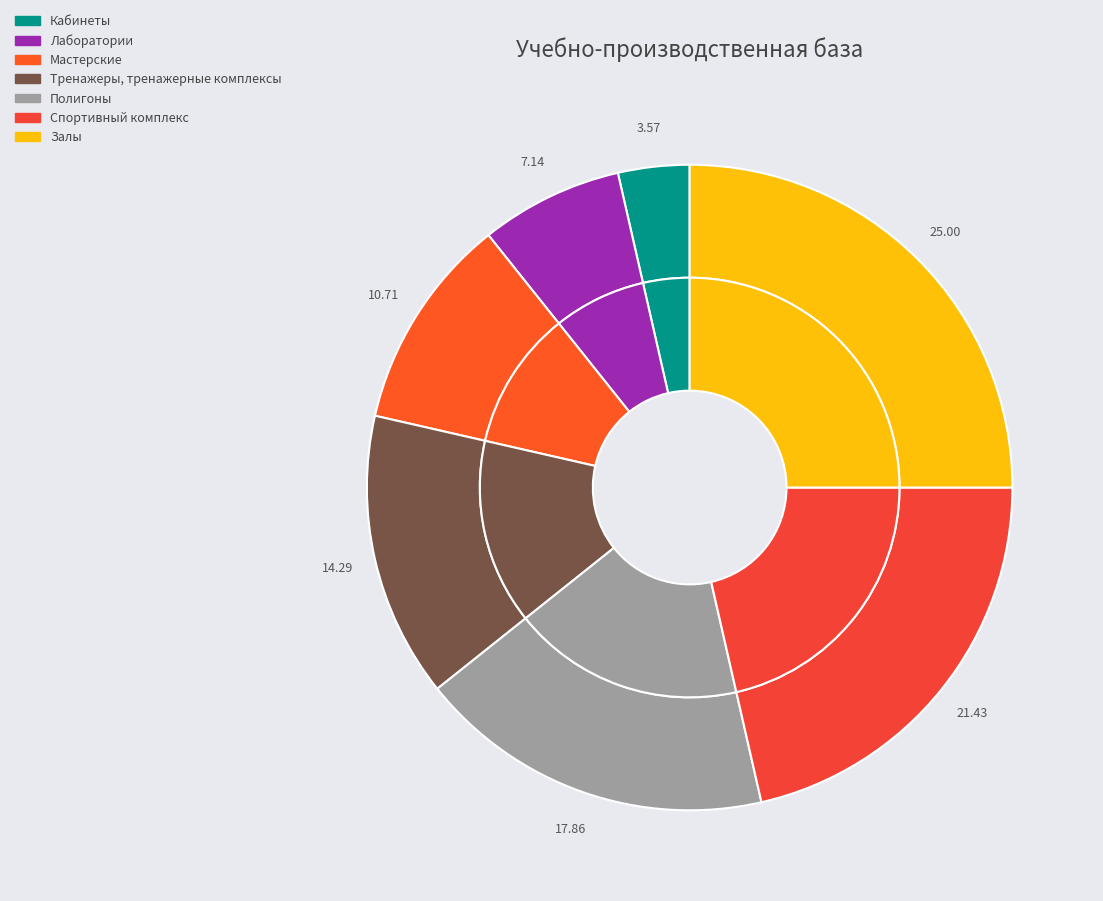

What is the change in value from Тренажеры, тренажерные комплексы to Полигоны?

+1